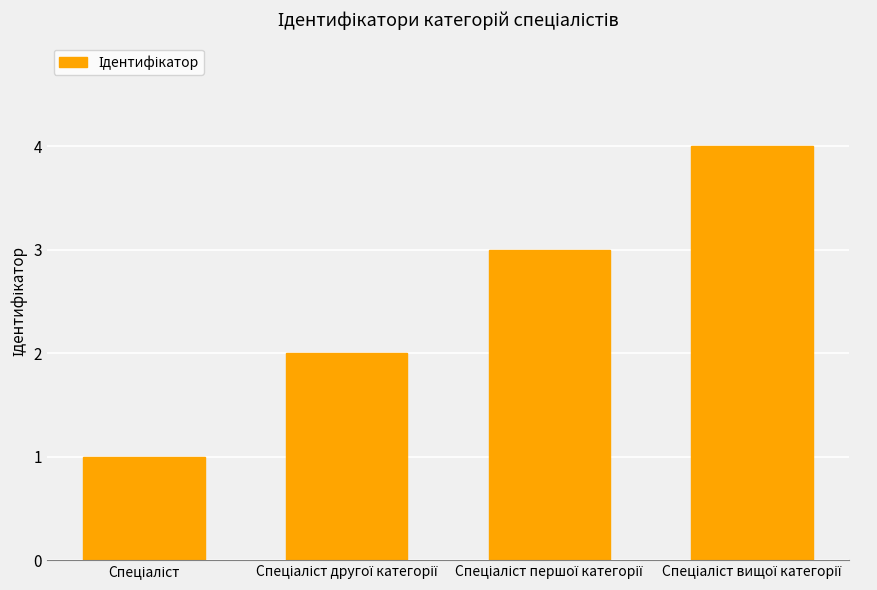

What is the difference between the maximum and minimum values?

3